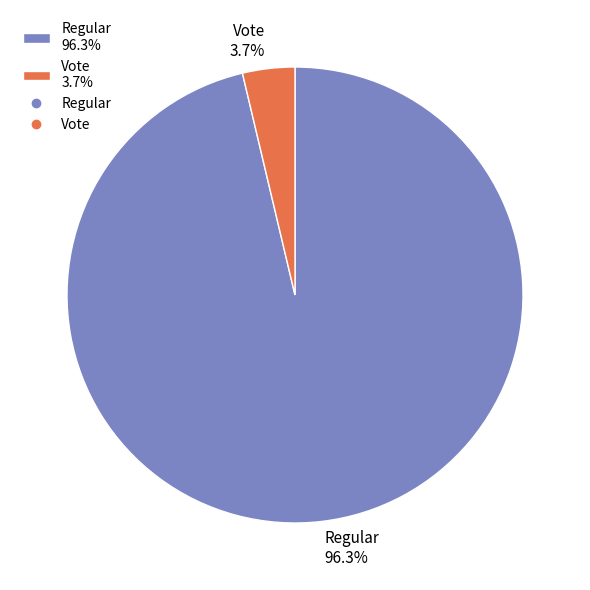

How many slices are in this pie chart?

2